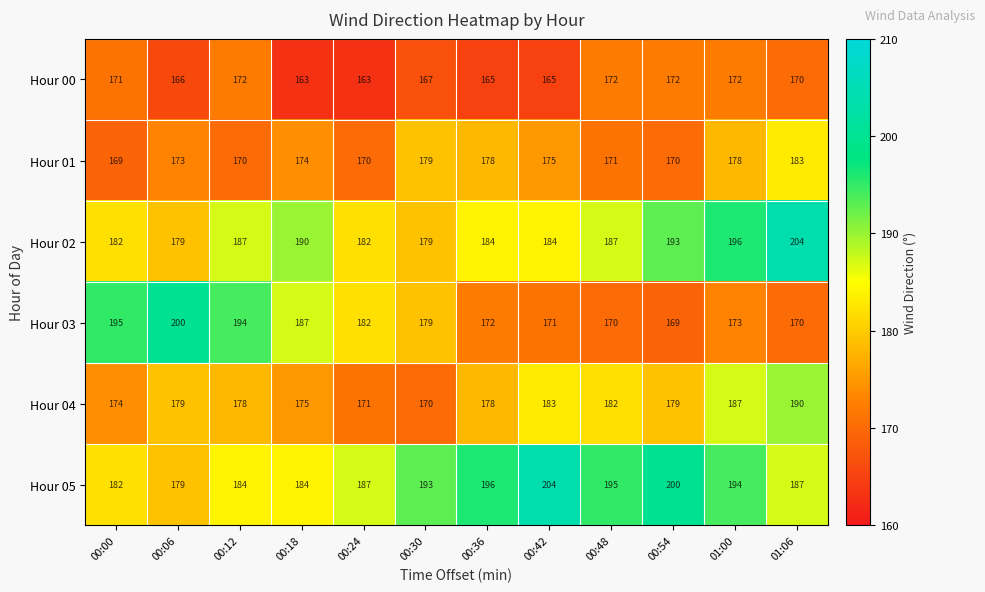

Where does the Hour 00 series first go above 170?

00:00